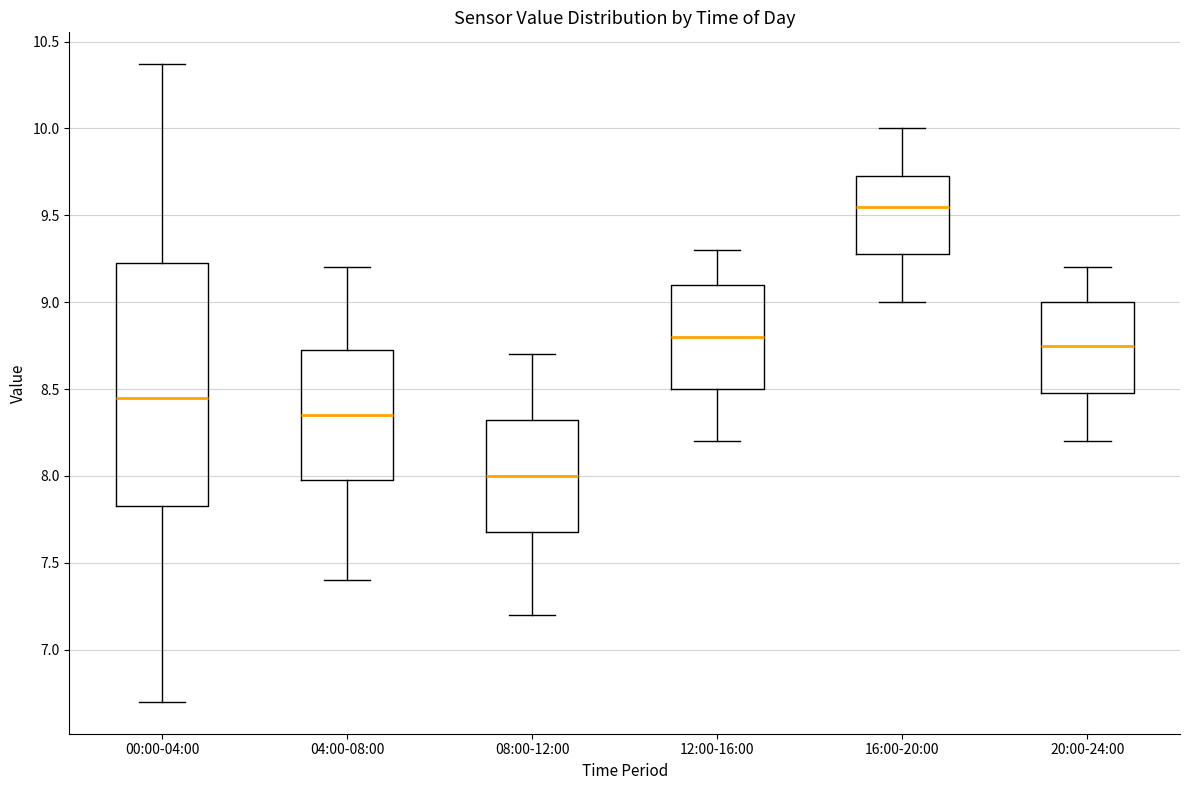

Reading left to right, transcribe this box plot: for each box, give where its median line is, the range the box spans, and where its two whiskers end, as read against the y-axis. The values are not printed on the chart, so give them approximately, as read against the axis.

00:00-04:00: median 8.45, box 7.85 to 9.25, whiskers 6.70 to 10.35
04:00-08:00: median 8.35, box 8.00 to 8.75, whiskers 7.40 to 9.20
08:00-12:00: median 8.00, box 7.70 to 8.35, whiskers 7.20 to 8.70
12:00-16:00: median 8.80, box 8.50 to 9.10, whiskers 8.20 to 9.30
16:00-20:00: median 9.55, box 9.30 to 9.75, whiskers 9.00 to 10.00
20:00-24:00: median 8.75, box 8.50 to 9.00, whiskers 8.20 to 9.20